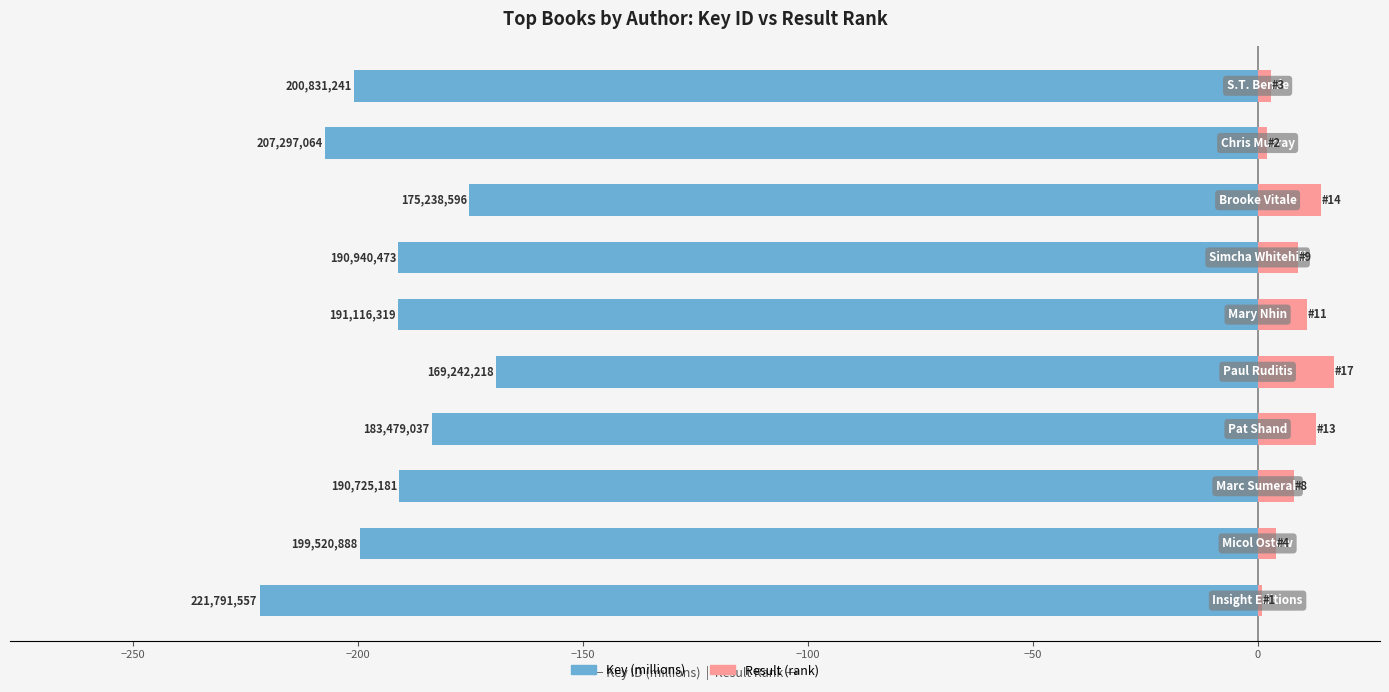

What is the sum of all Result (rank) values?

82.0